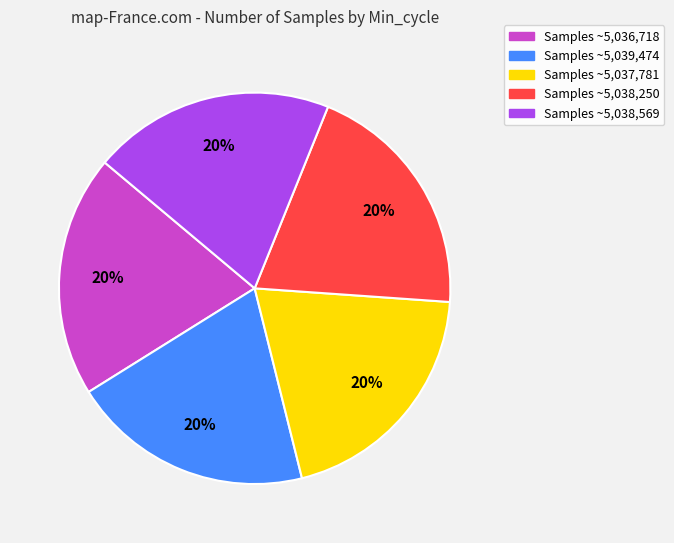

Approximately how many times larger is the value at Samples ~5,038,250 compared to Samples ~5,038,569?

1.0